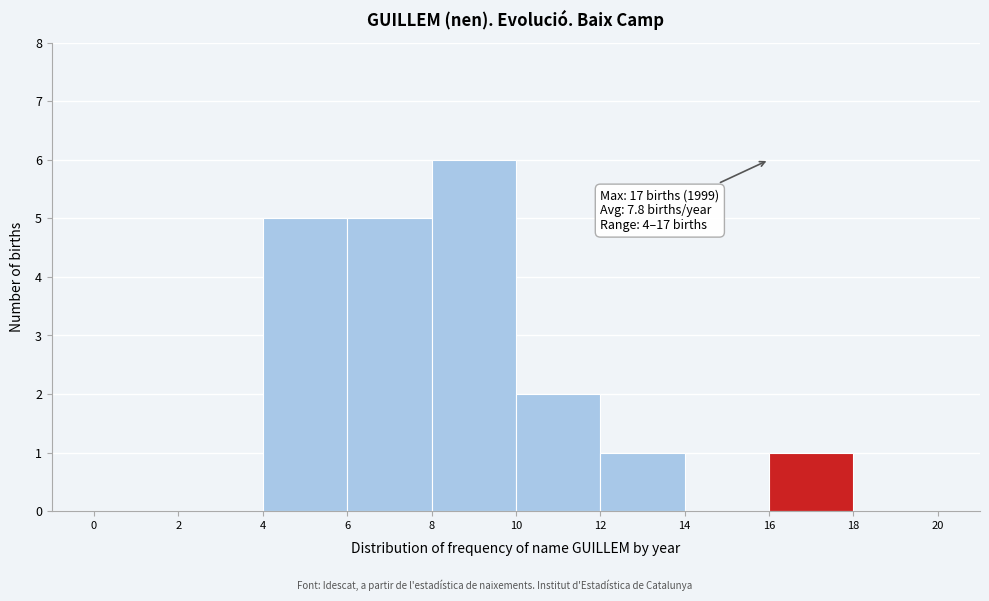

Which range on the x-axis has the tallest bar?

8 to 10